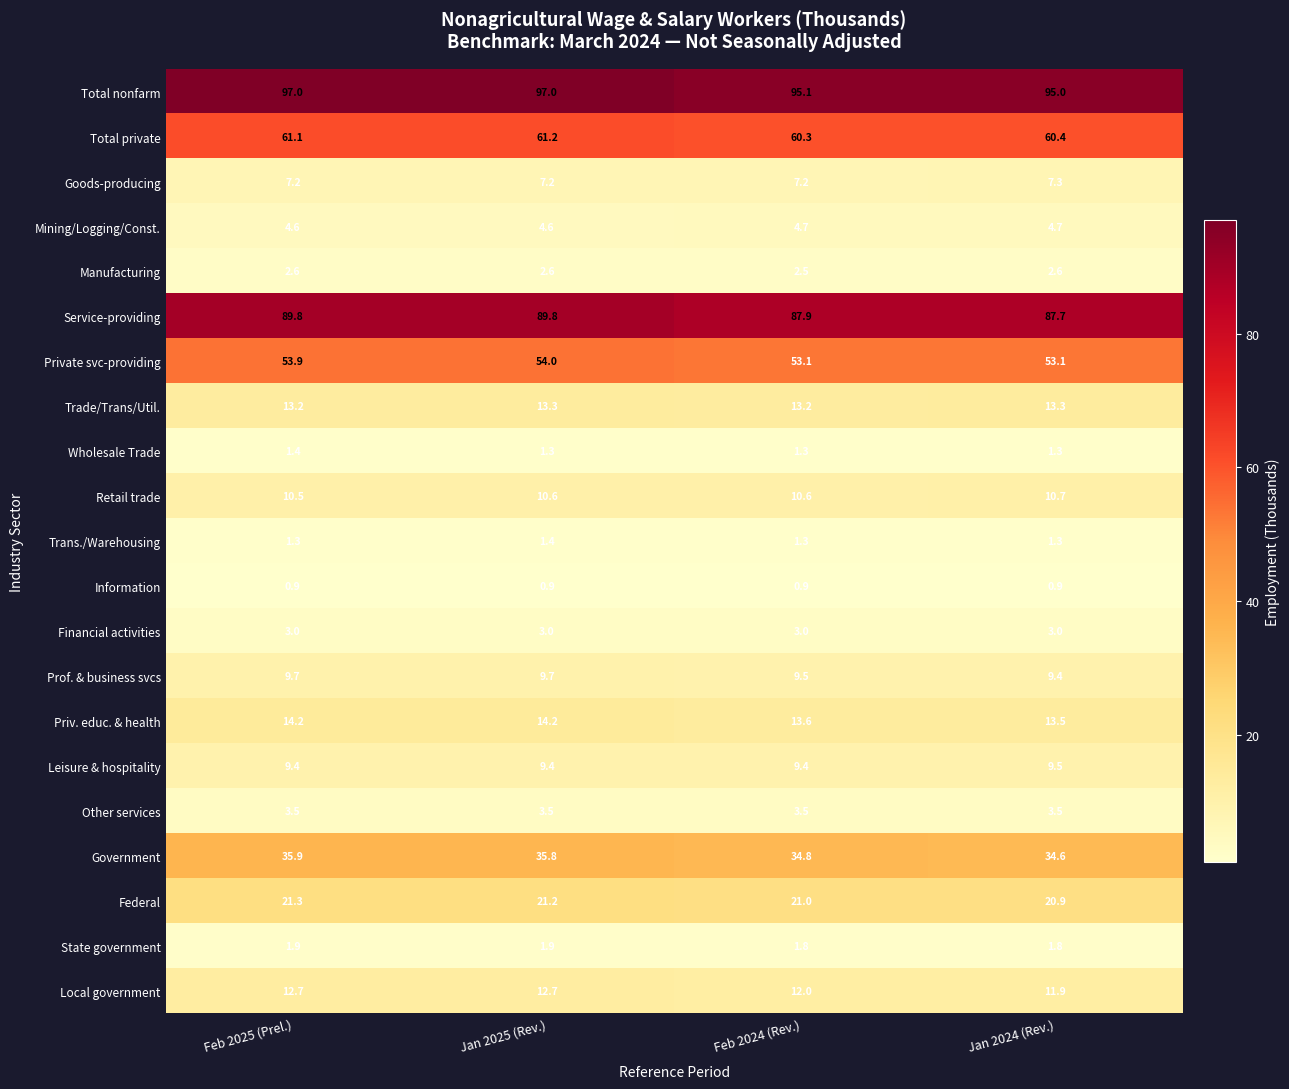

Count the number of data series in this chart.

21